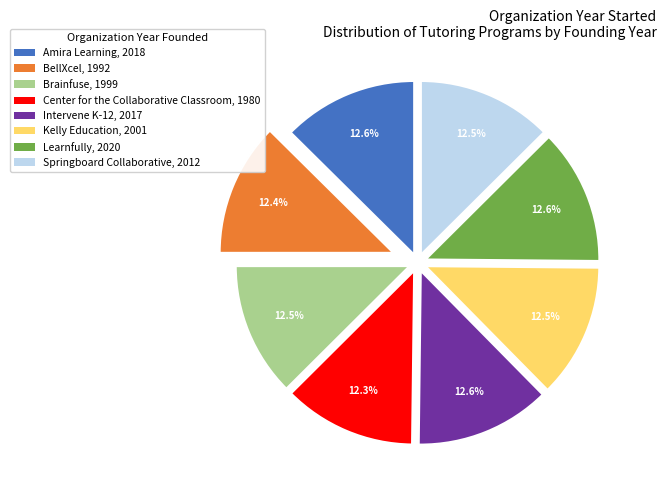

Do BellXcel and Kelly Education together represent more than half of the pie?

No